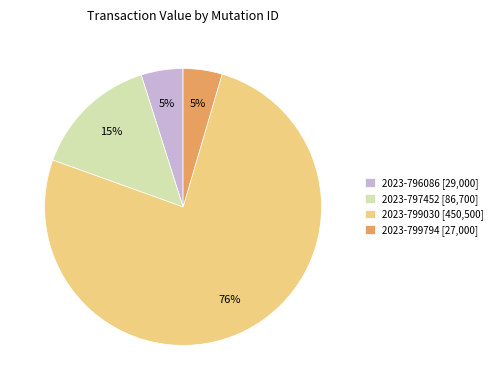

Which category has the biggest portion of the pie?

2023-799030